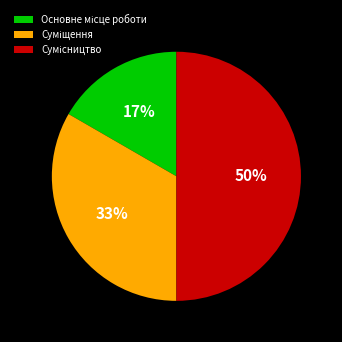

To the nearest percent, what is the difference between the largest and smallest slice percentages?

33%